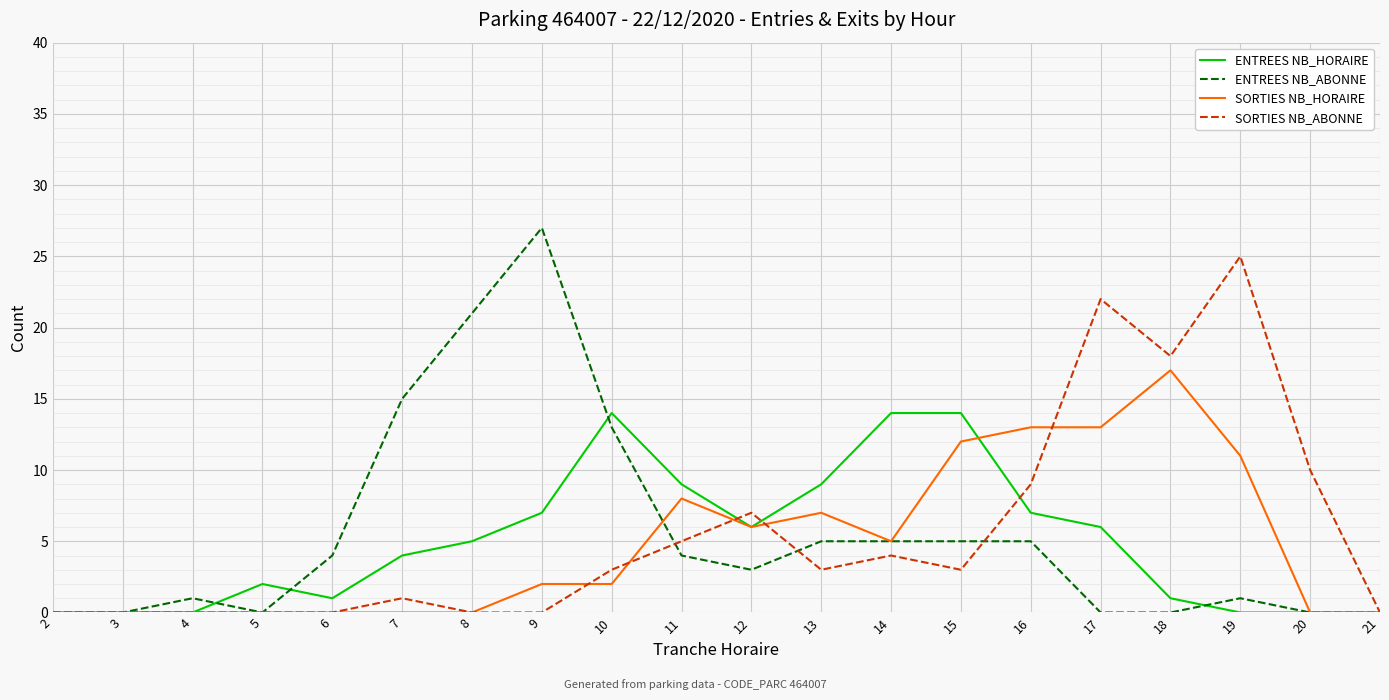

Which series has the largest range (max minus min)?

ENTREES NB_ABONNE